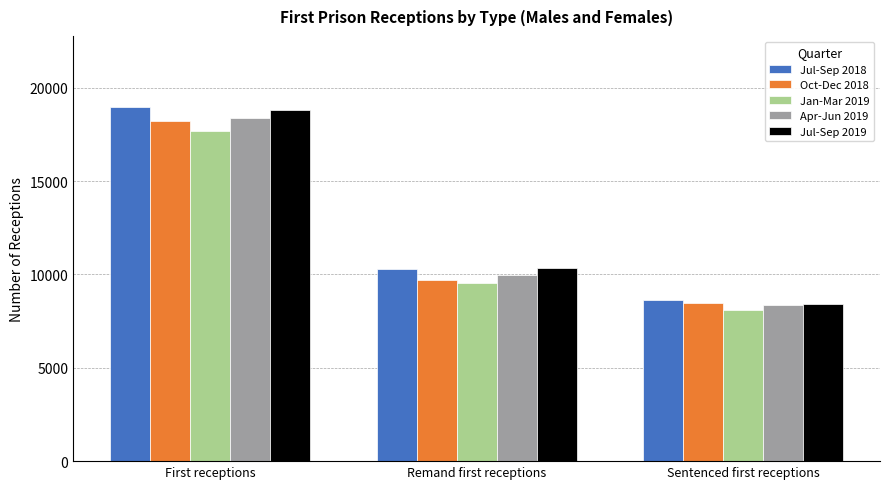

What is the label of the 3rd bar from the left?

Sentenced first receptions